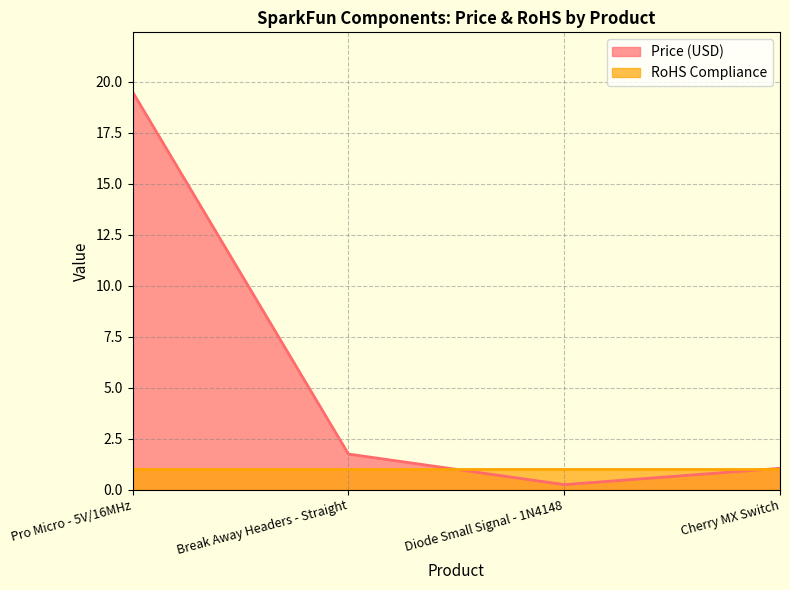

At which category does Price (USD) reach its first local valley?

Diode Small Signal - 1N4148